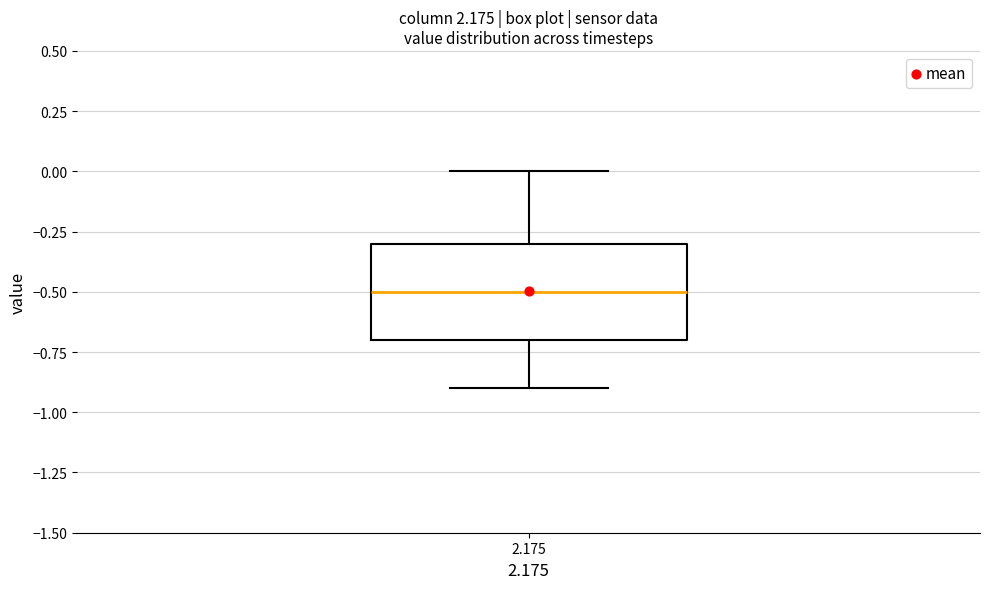

Transcribe this box plot: give where the median line is, the range the box spans, and where the two whiskers end, as read against the y-axis. The values are not printed on the chart, so give them approximately, as read against the axis.

median -0.5, box -0.7 to -0.3, whiskers -0.9 to 0.0